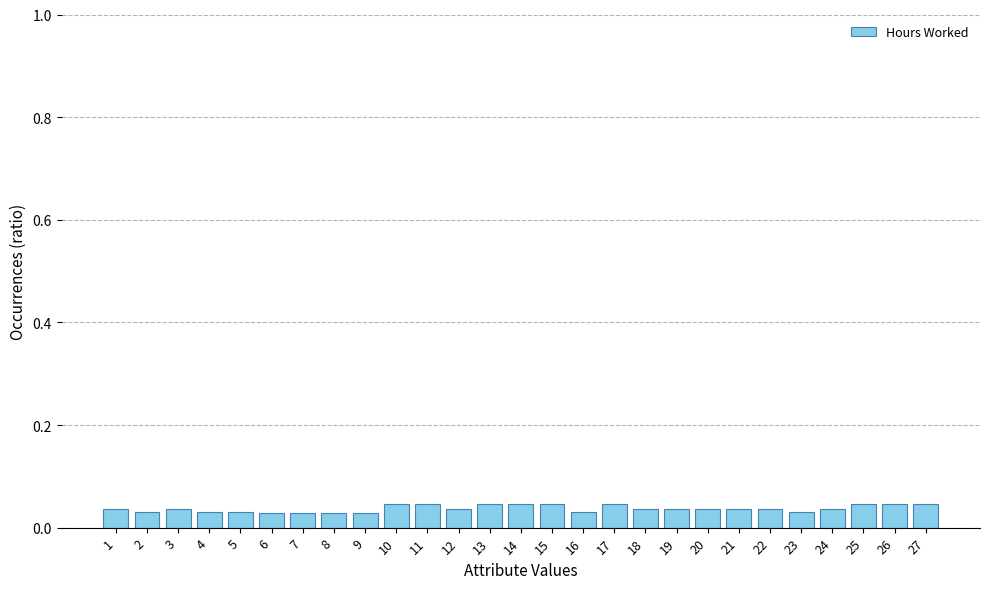

The value at 20 is 0.1. True or false?

False